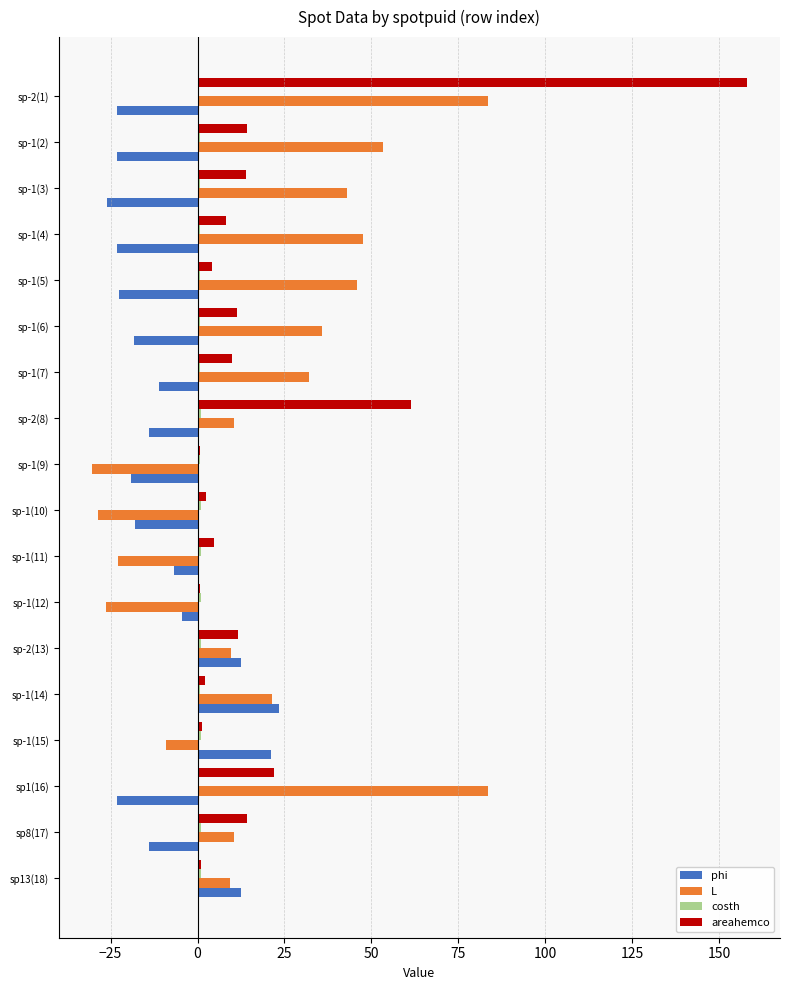

At which category is the sum across all series the highest?

sp-2(1)